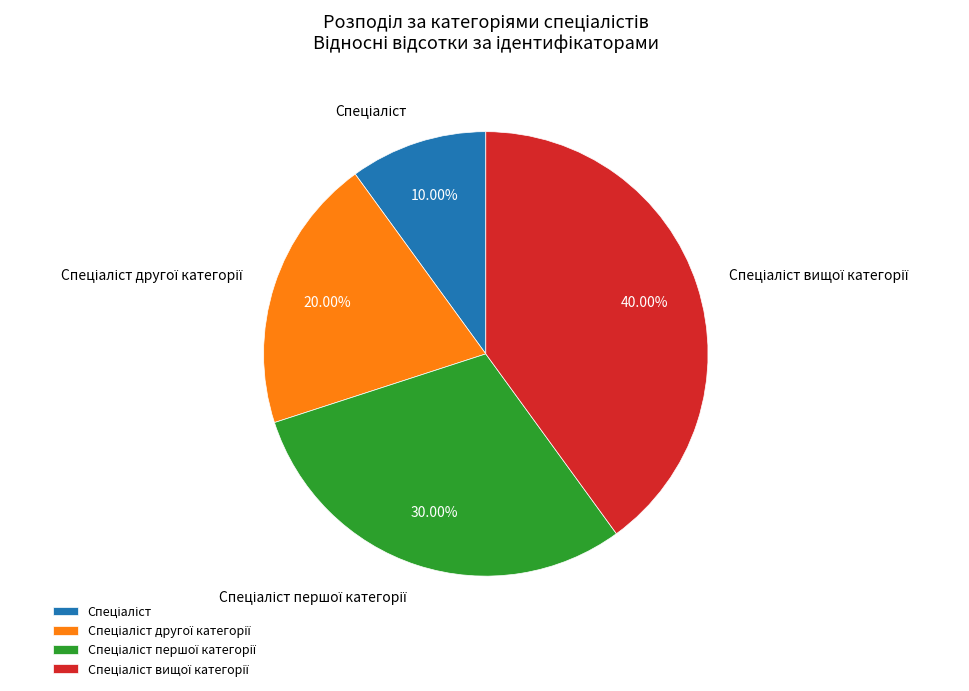

Is there any slice that represents more than half of the pie?

No